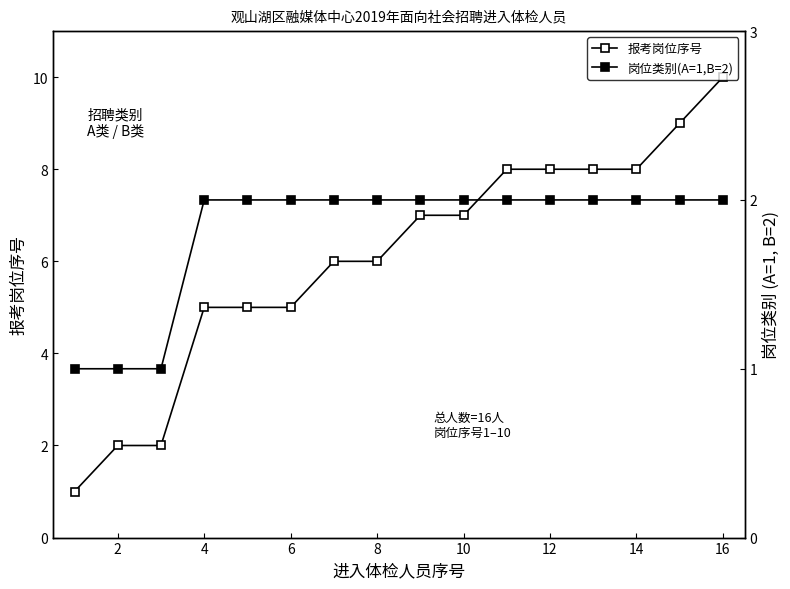

True or false: 报考岗位序号 and 岗位类别(A=1,B=2) cross at least once.

False